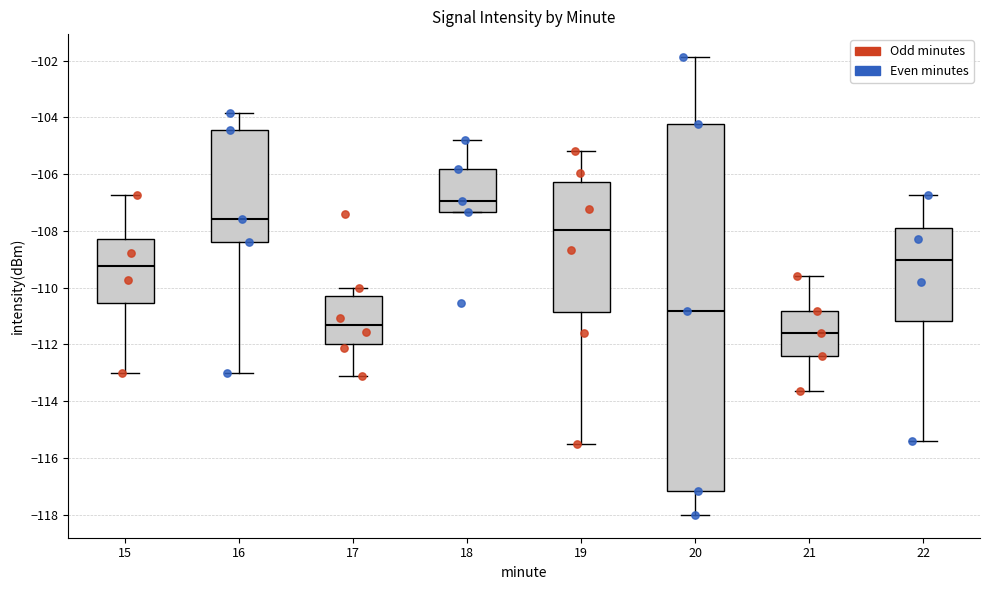

Which box's median line is the lowest?

21